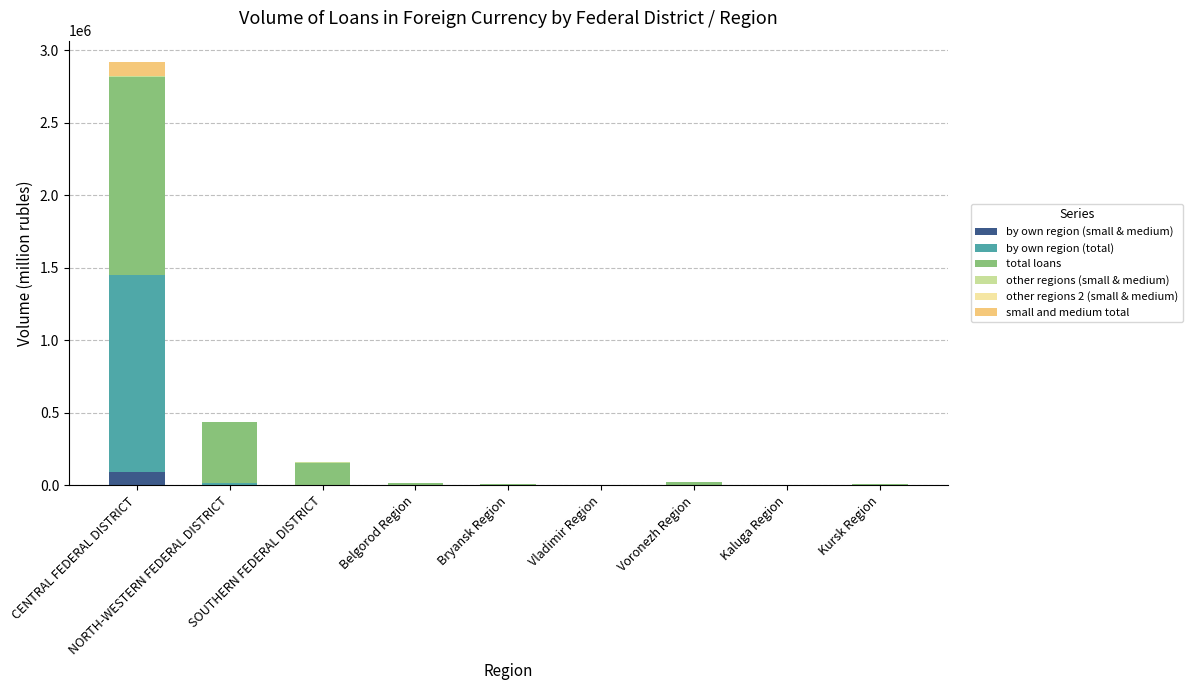

What is the sum of all small and medium total values?

108045